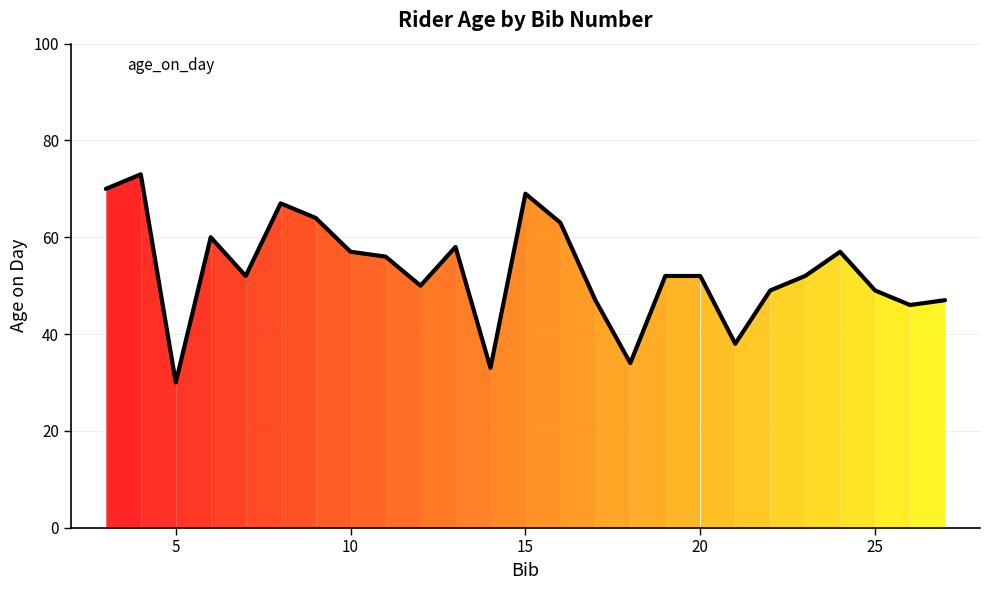

What is the difference between the maximum and minimum values?

43